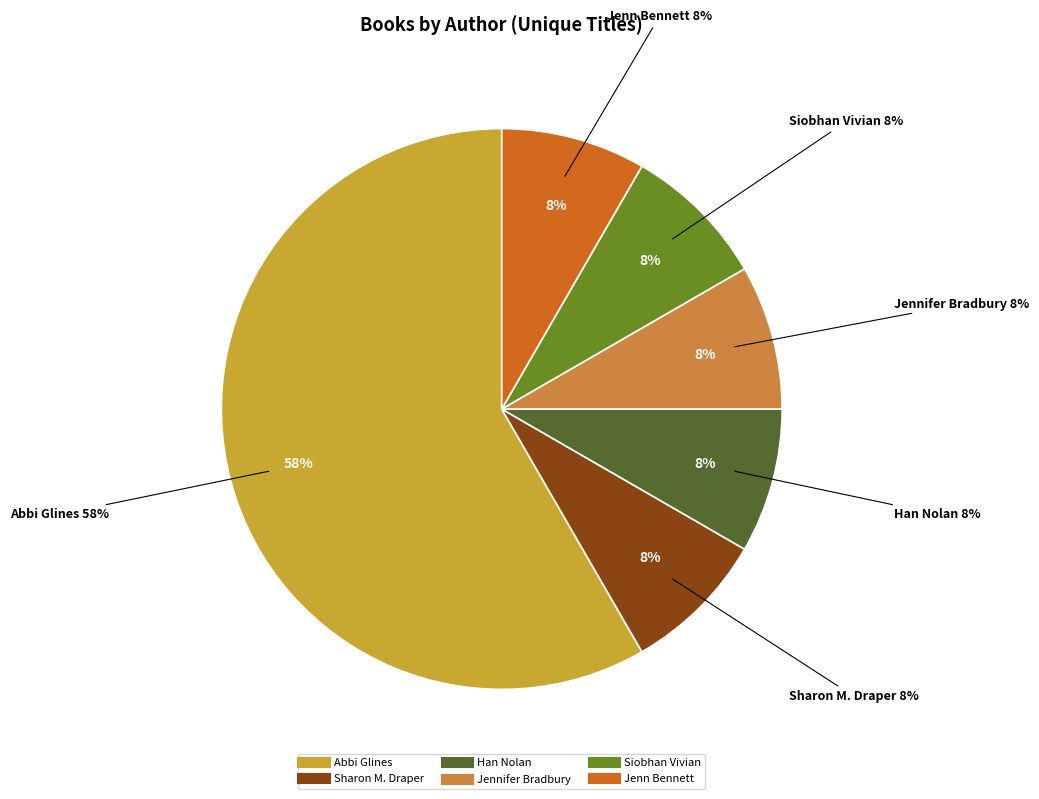

Which category has the smallest portion of the pie?

Han Nolan